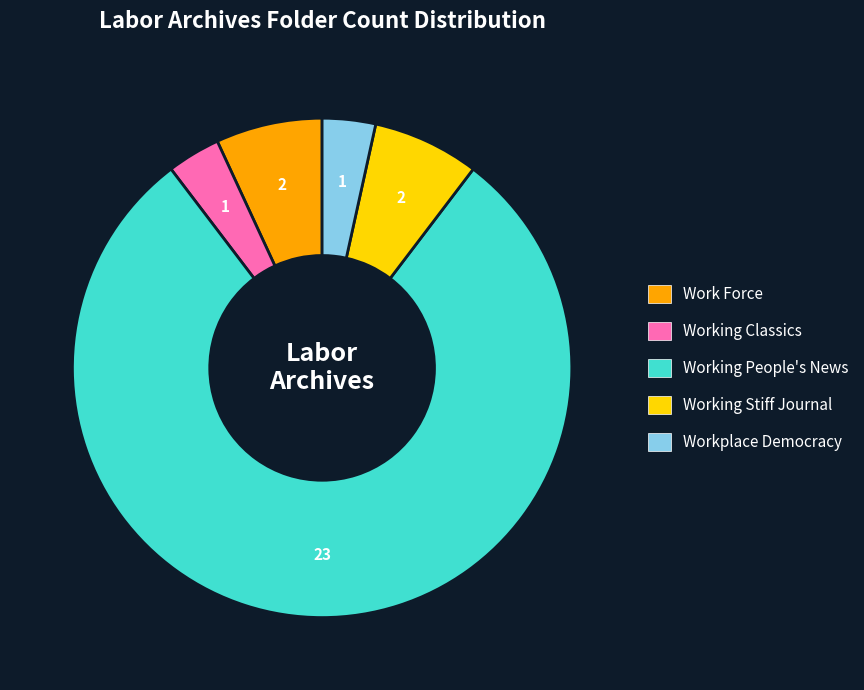

The Work Force slice represents 1% of the pie. True or false?

False